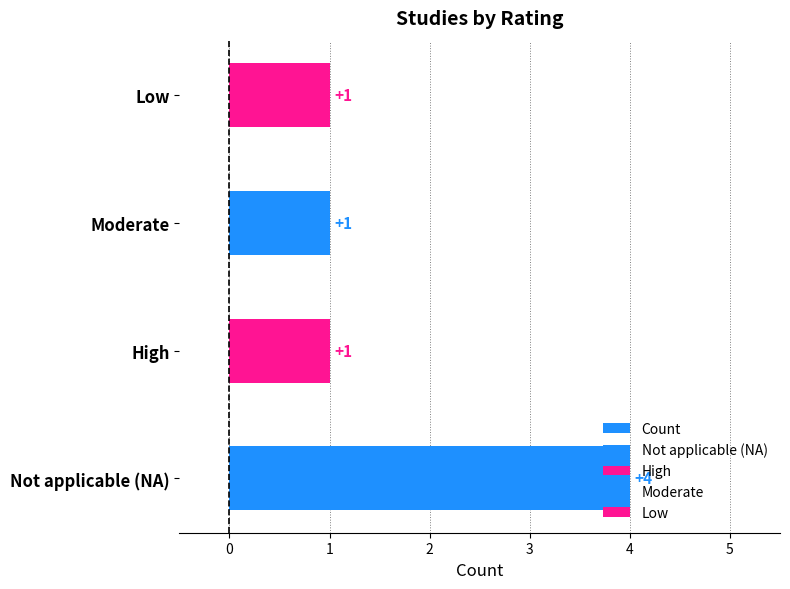

What is the value of the 2nd bar from the left?

1